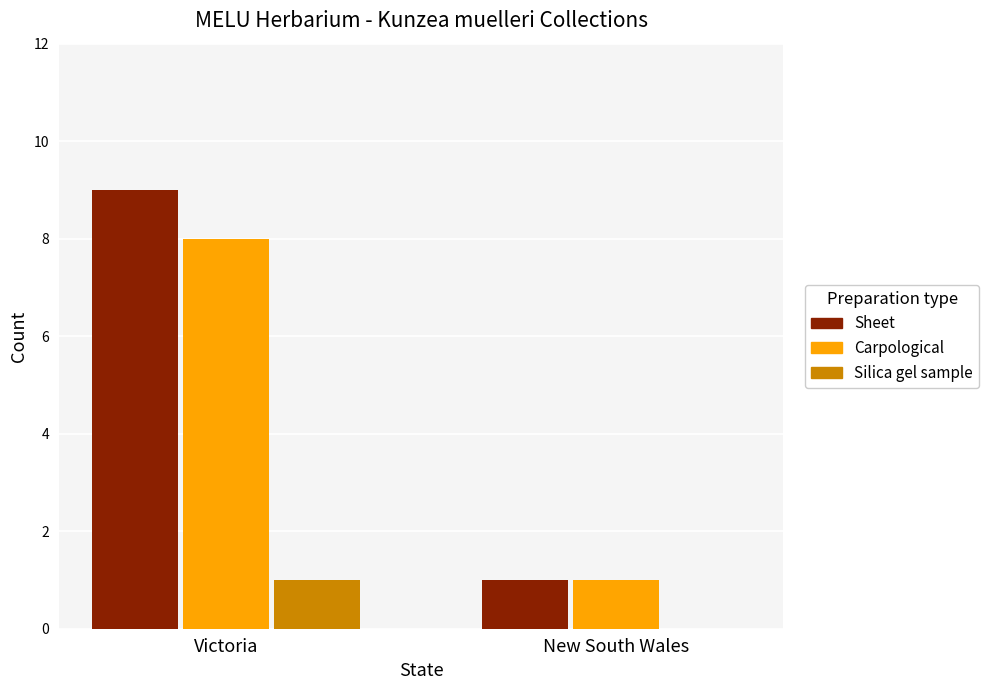

What is the sum of all Carpological values?

9